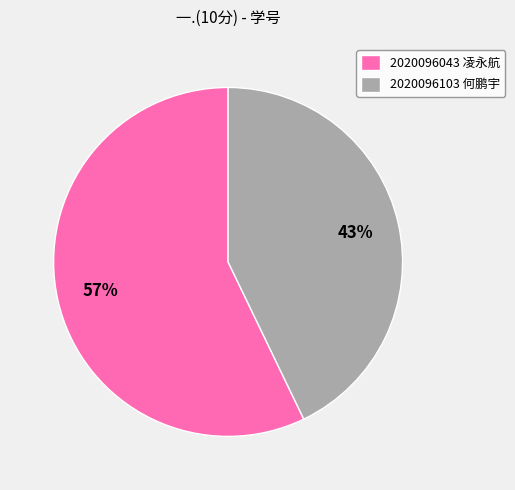

Which slice is the smallest?

2020096103